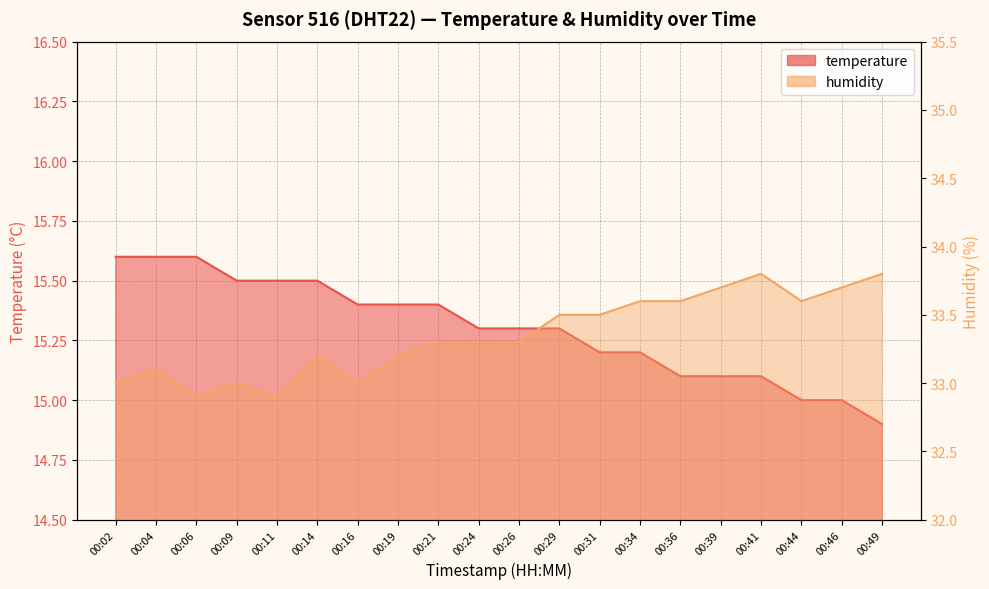

At how many categories does at least one series exceed 20?

20